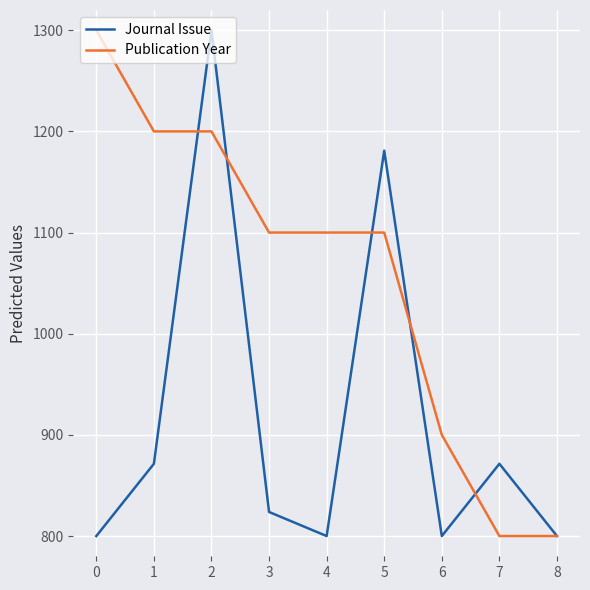

What is the sum of all Publication Year values?

9500.0